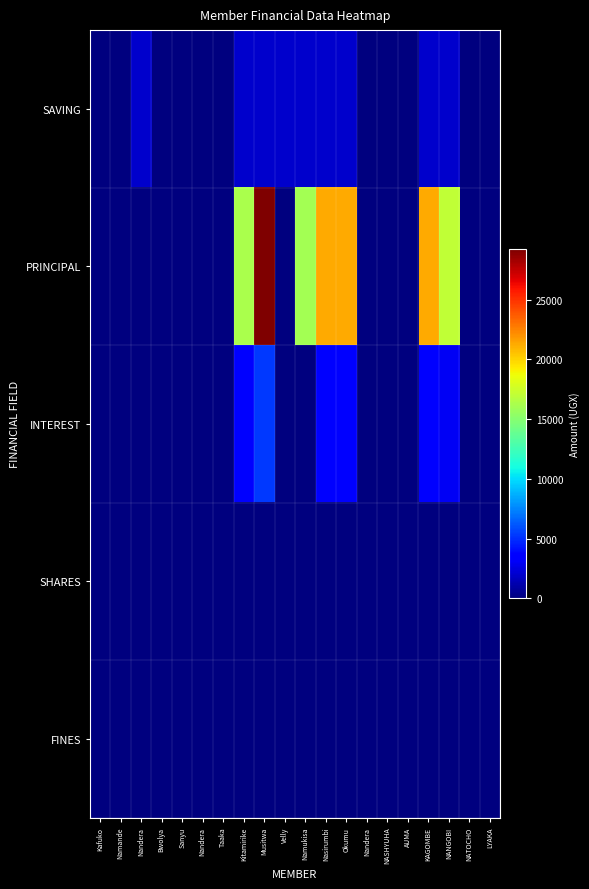

At how many categories does at least one series exceed 12877?

7